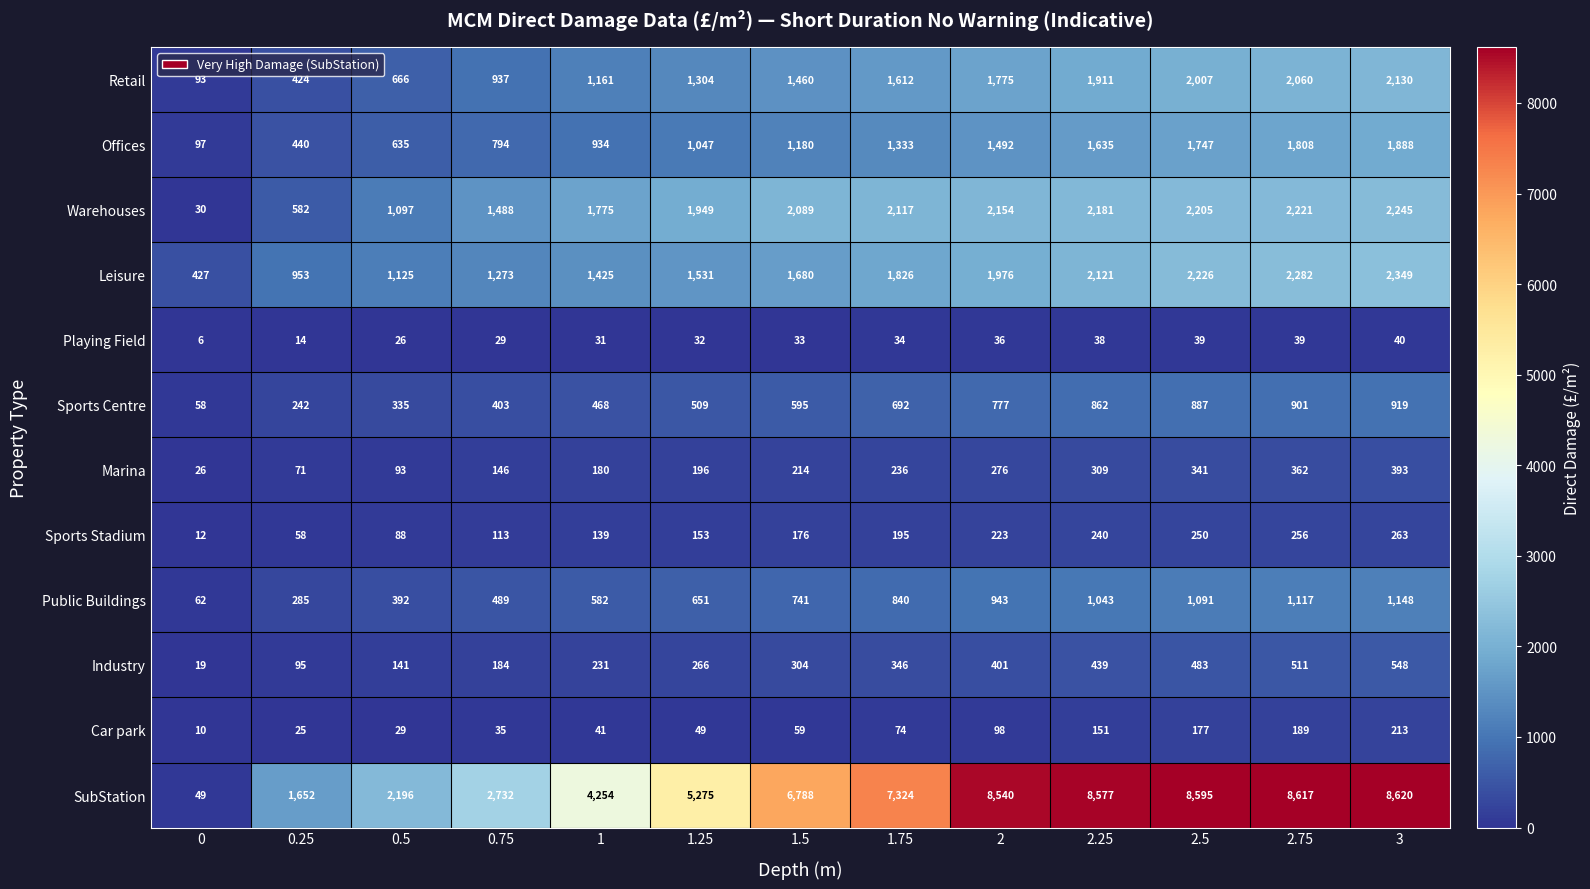

Rank the series by their maximum value, from lowest to highest.

Playing Field, Car park, Sports Stadium, Marina, Industry, Sports Centre, Public Buildings, Offices, Retail, Warehouses, Leisure, SubStation